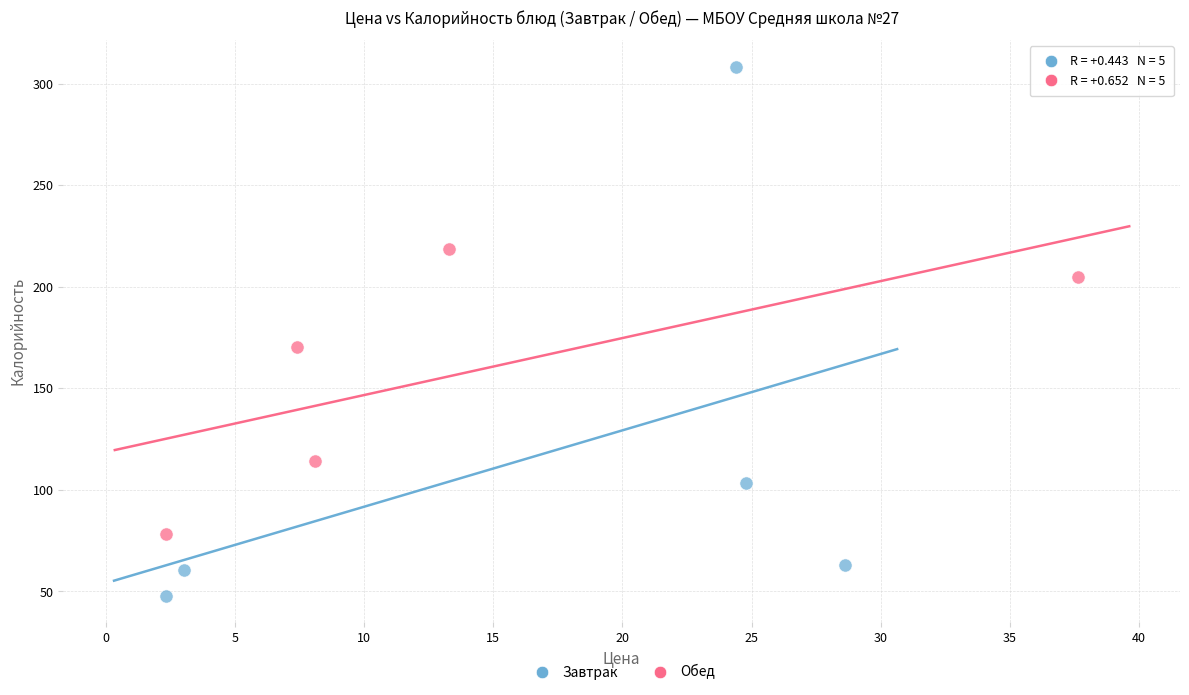

Which series has the widest spread of Y values?

Завтрак